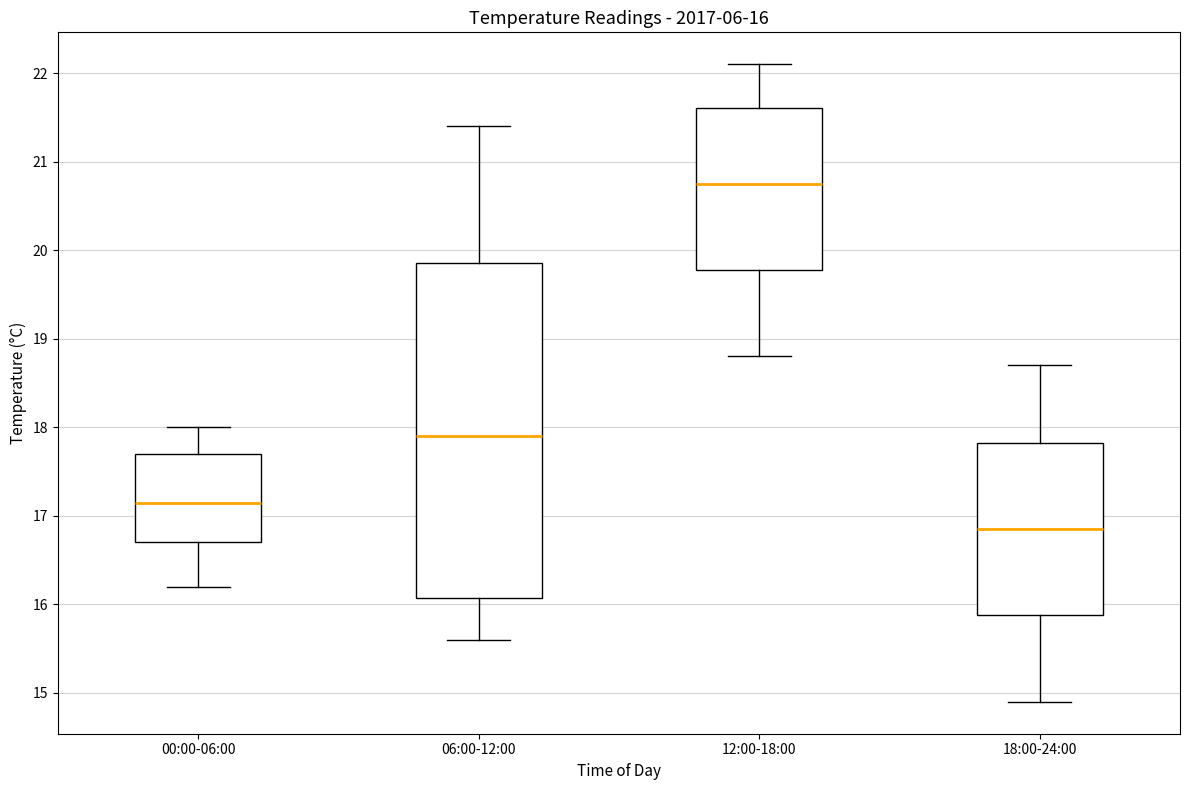

Which box's median line is the highest?

12:00-18:00